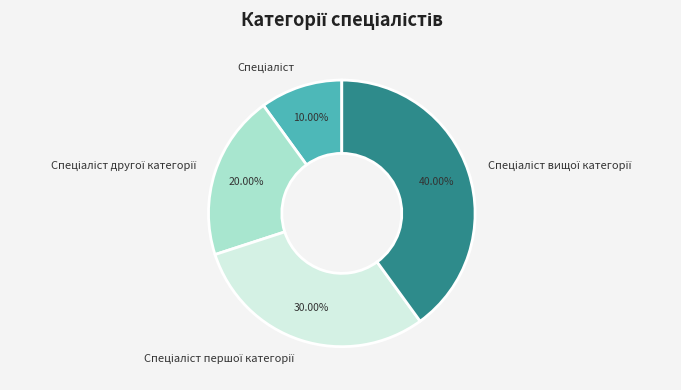

Is there any slice that represents more than half of the pie?

No